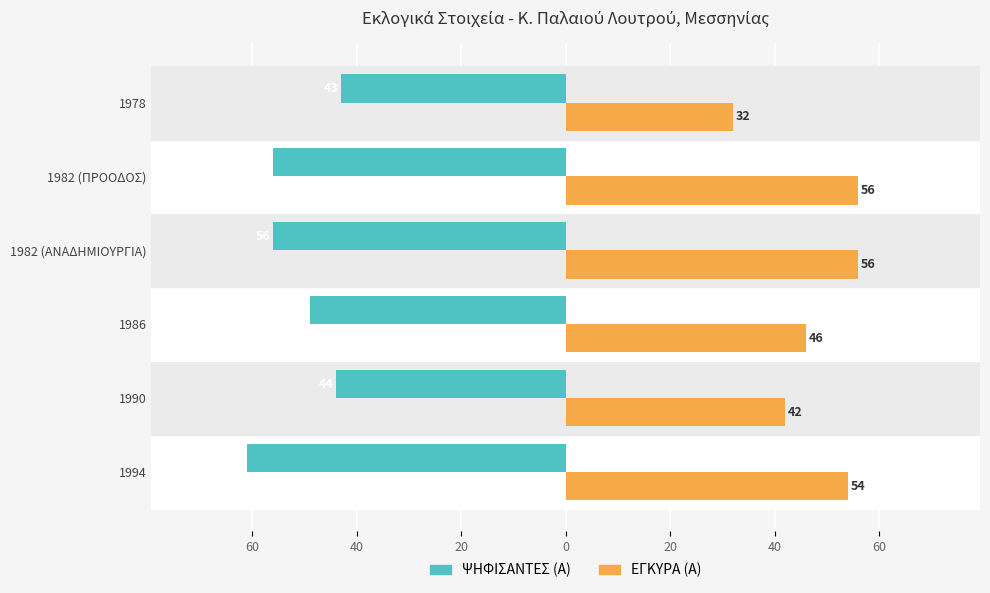

What are all the series names shown in the legend?

ΨΗΦΙΣΑΝΤΕΣ (Α), ΕΓΚΥΡΑ (Α)